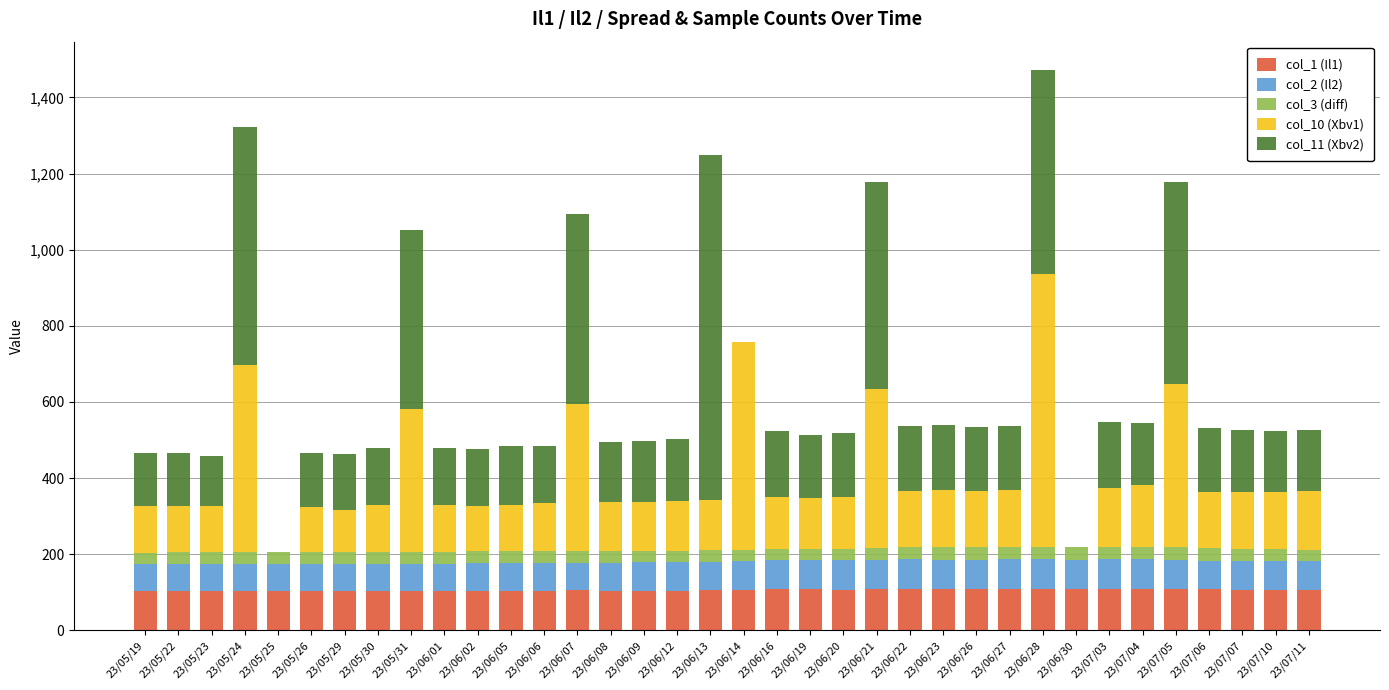

How many distinct data groups are displayed?

5